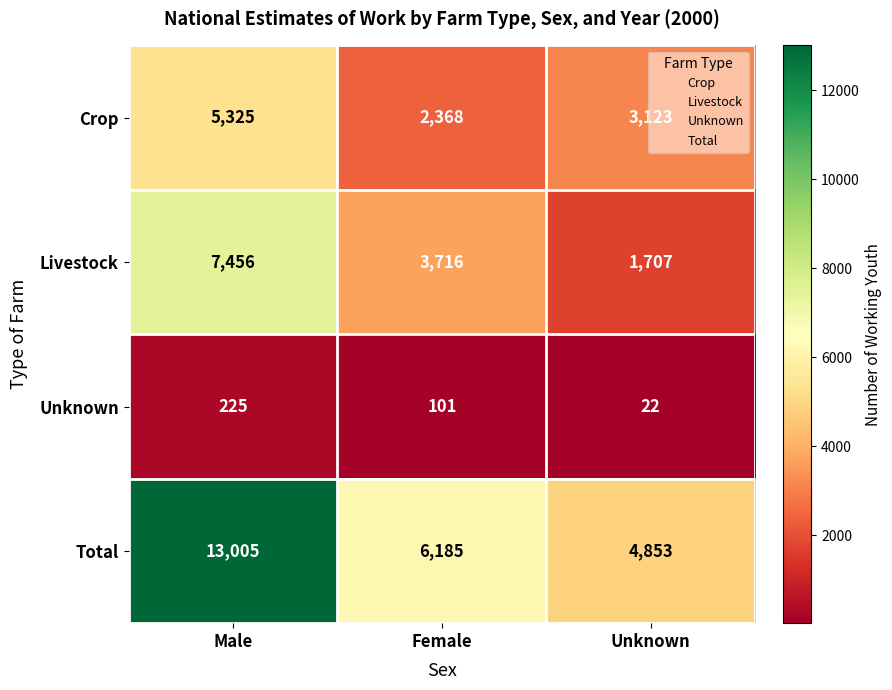

At which category is the sum across all series the highest?

Male